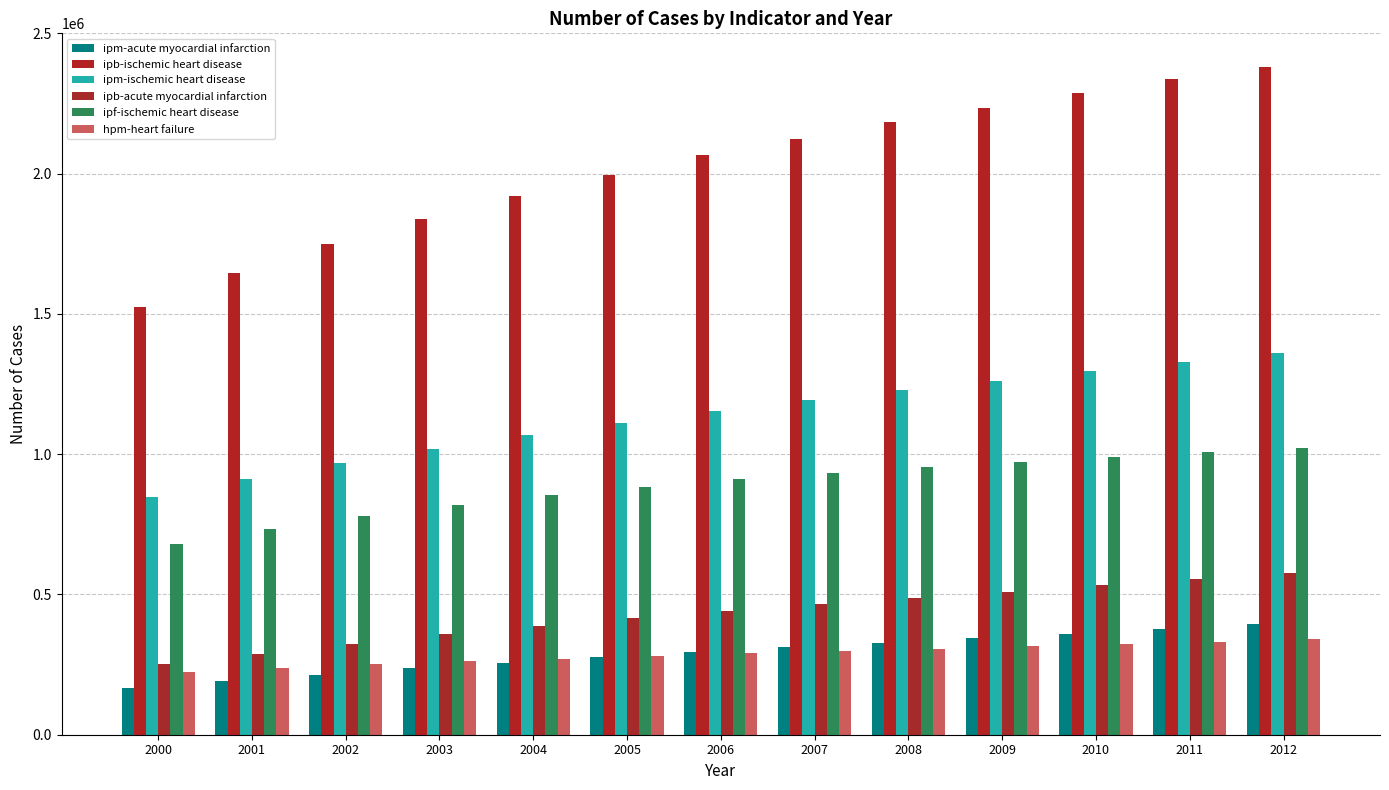

How many groups of bars are there?

13